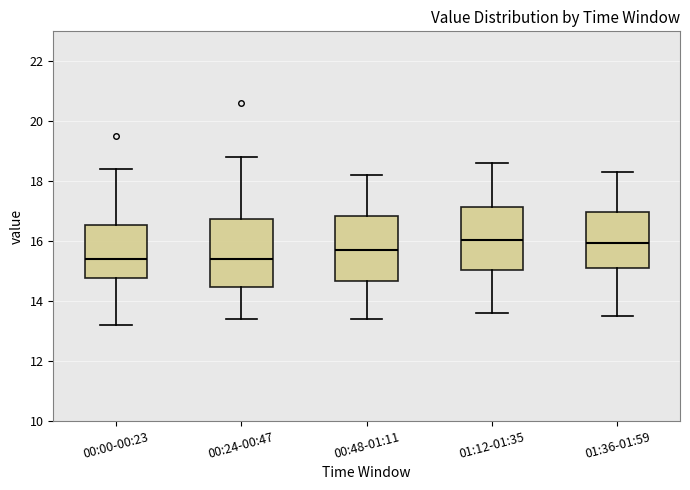

Reading left to right, transcribe this box plot: for each box, give where its median line is, the range the box spans, and where its two whiskers end, as read against the y-axis. The values are not printed on the chart, so give them approximately, as read against the axis.

00:00-00:23: median 15.4, box 14.8 to 16.6, whiskers 13.2 to 18.4
00:24-00:47: median 15.4, box 14.4 to 16.8, whiskers 13.4 to 18.8
00:48-01:11: median 15.8, box 14.6 to 16.8, whiskers 13.4 to 18.2
01:12-01:35: median 16.0, box 15.0 to 17.2, whiskers 13.6 to 18.6
01:36-01:59: median 16.0, box 15.2 to 17.0, whiskers 13.6 to 18.4